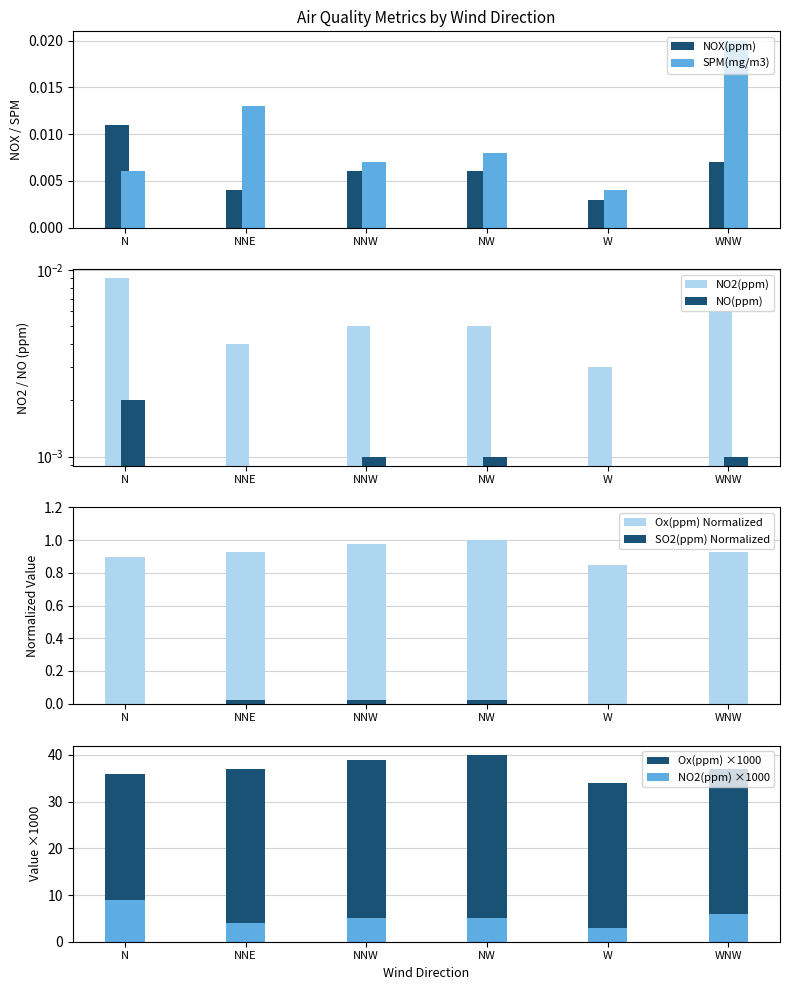

Does the chart contain any negative values?

No